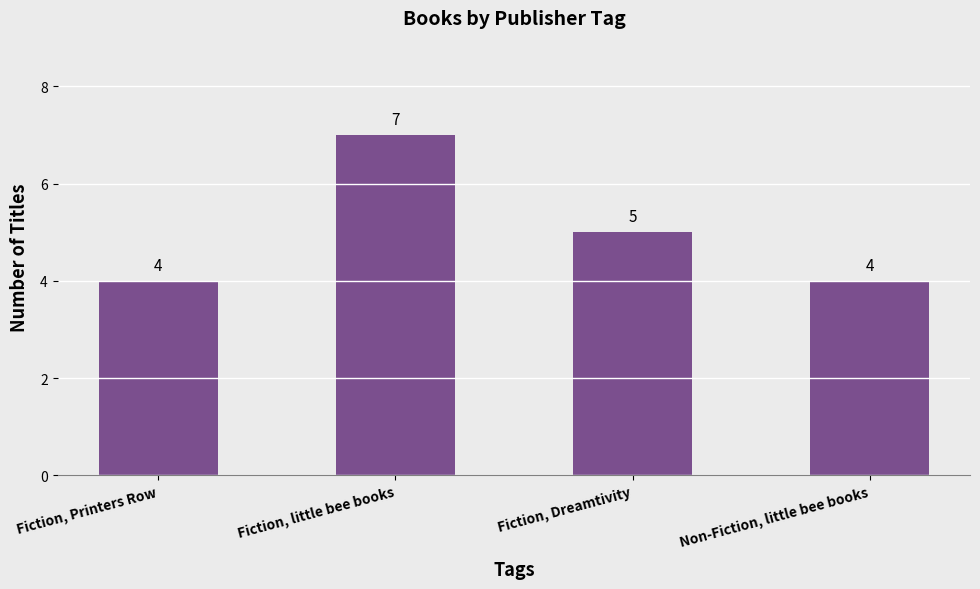

What is the difference between the maximum and minimum values?

3